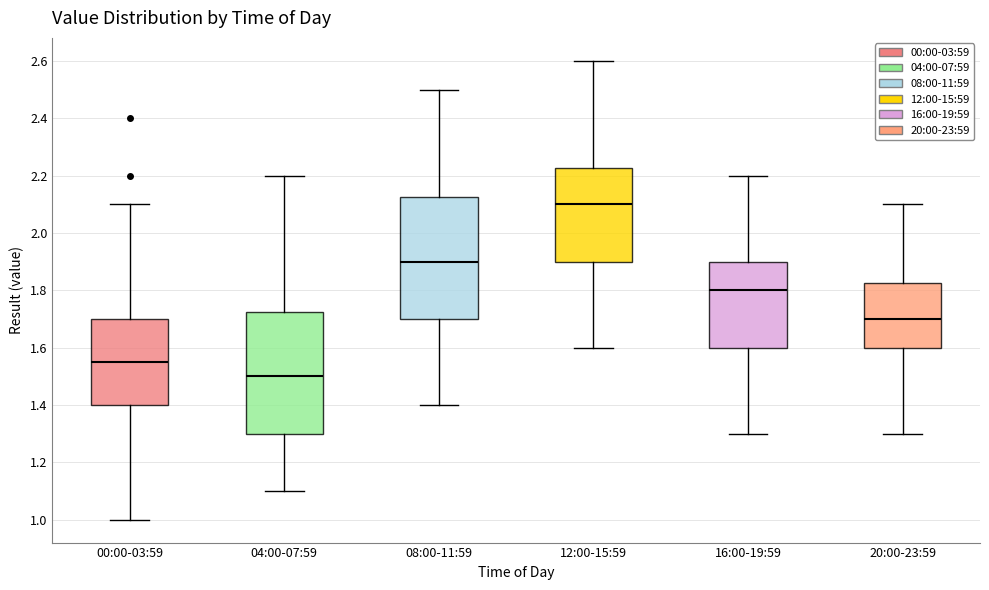

Which box has the lowest median line?

04:00-07:59